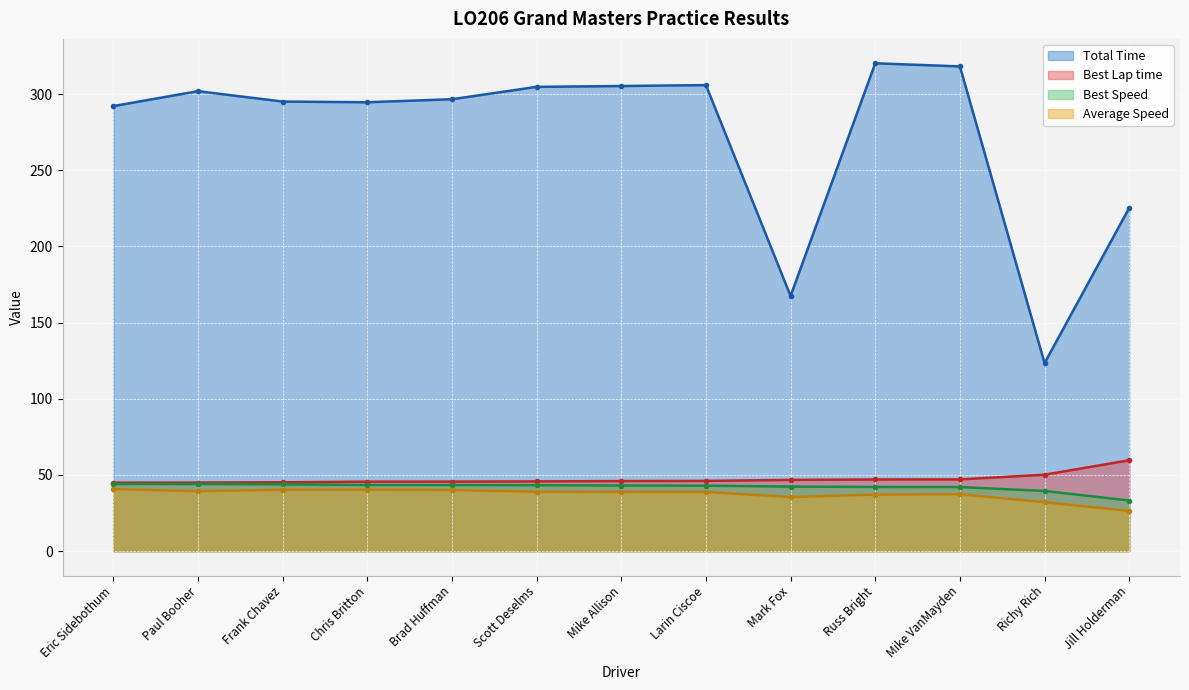

Is the value of Total Time at Chris Britton greater than the value of Average Speed at Frank Chavez?

Yes